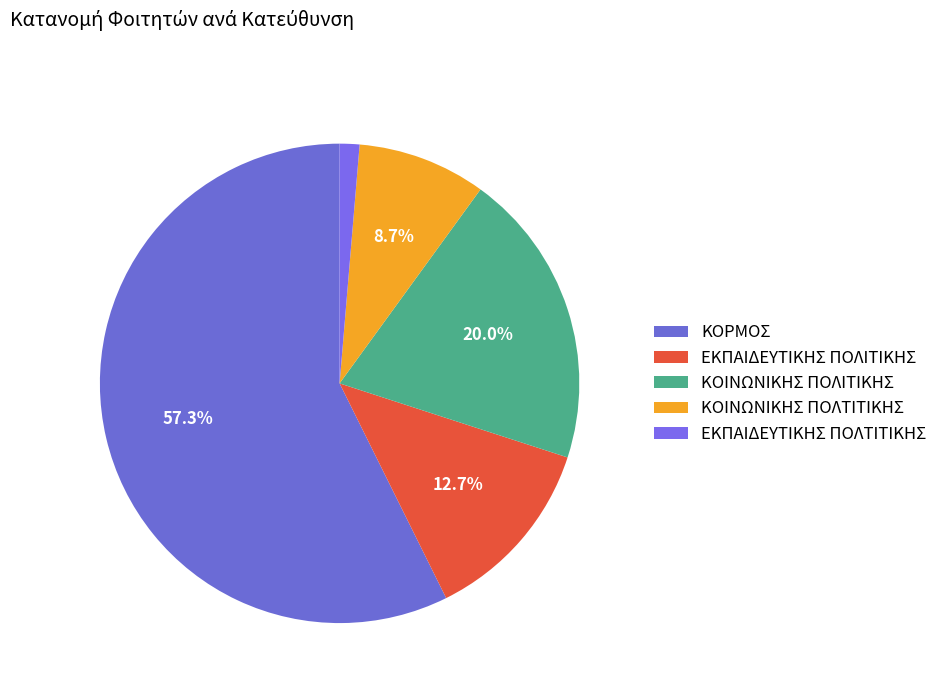

Which slice represents more than half of the pie?

ΚΟΡΜΟΣ